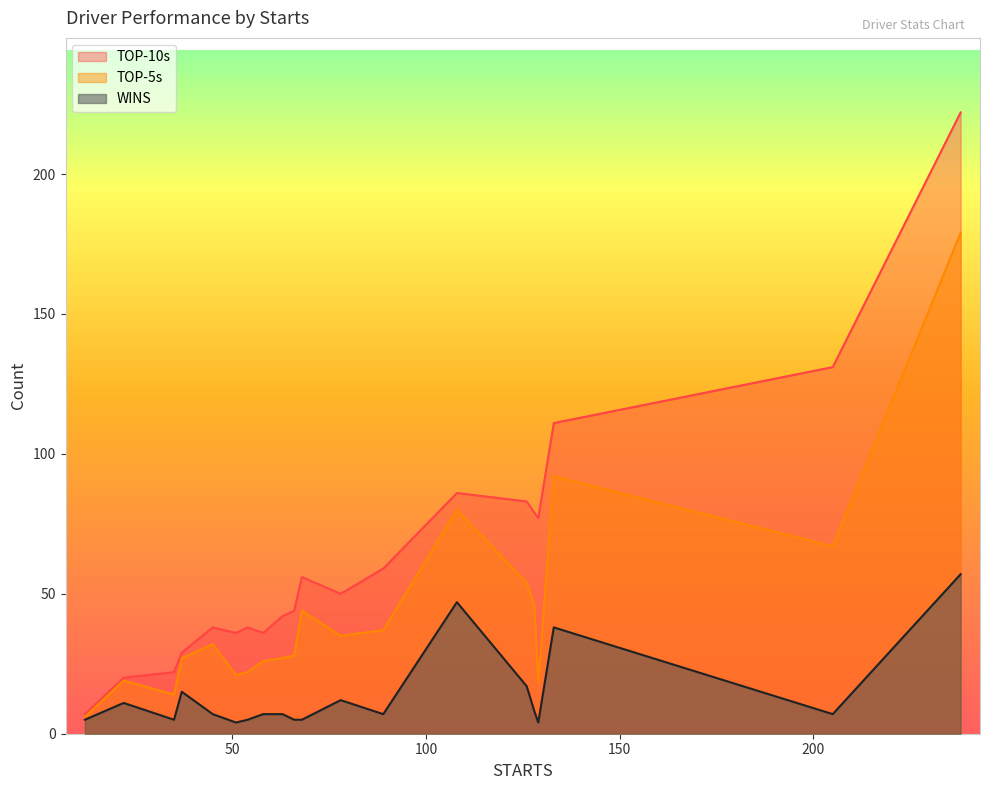

How many distinct data groups are displayed?

3